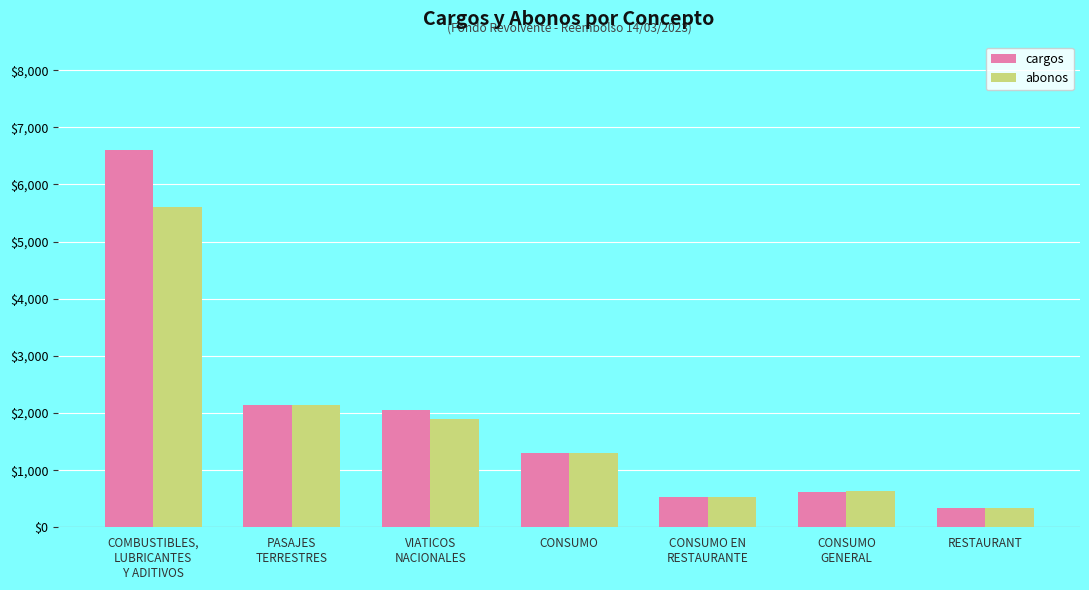

Which series has the widest spread of values?

cargos